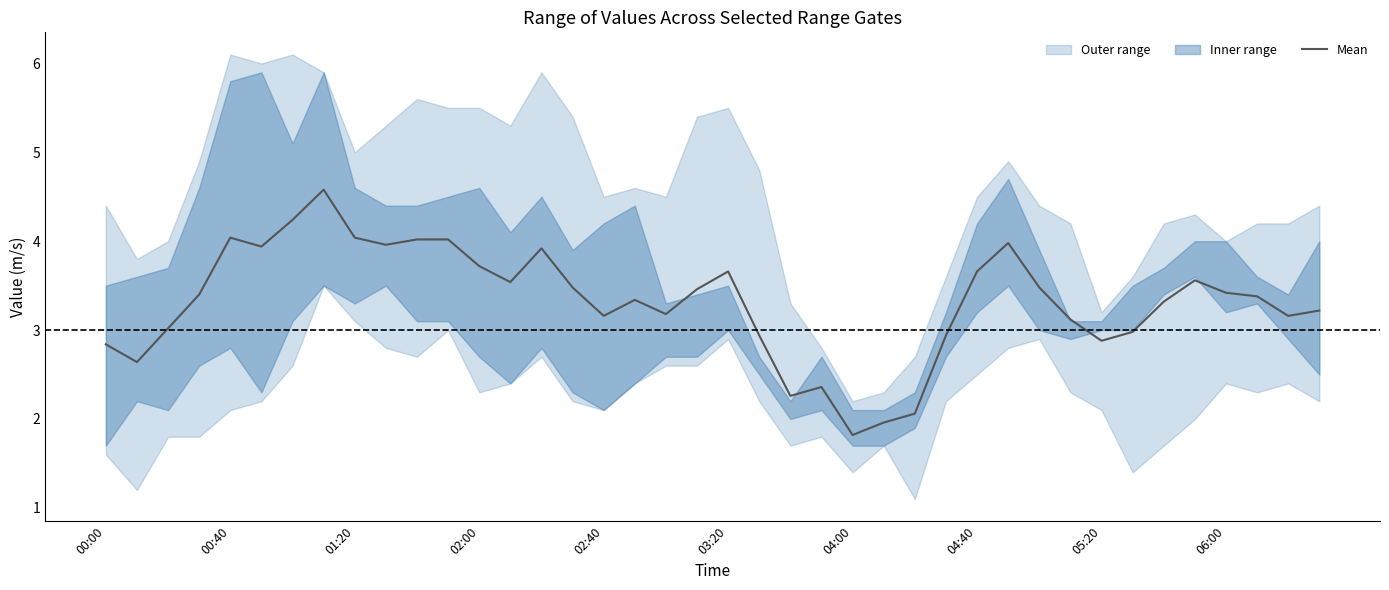

How many times do 4.410 and 3.376 cross each other?

7